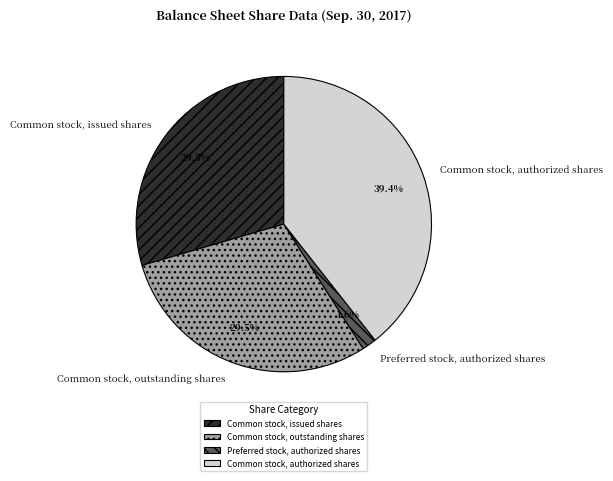

Does Common stock, issued shares account for over 50% of the chart?

No